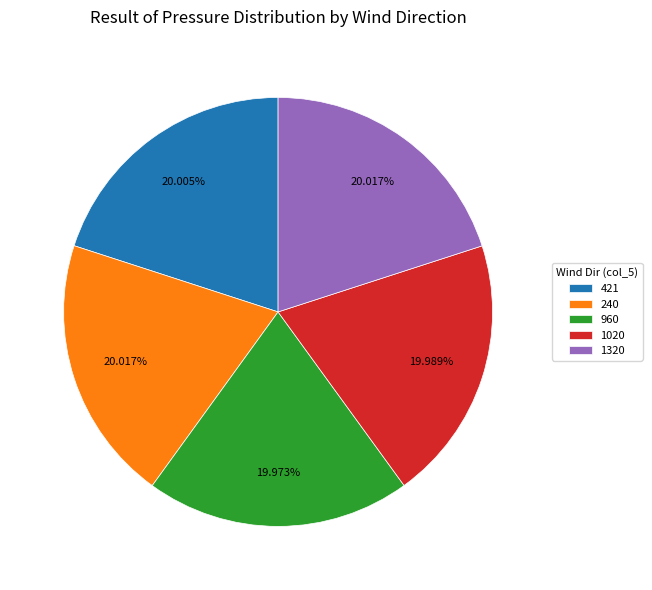

What is the ratio of the value at 1320 to the value at 1020?

1.0